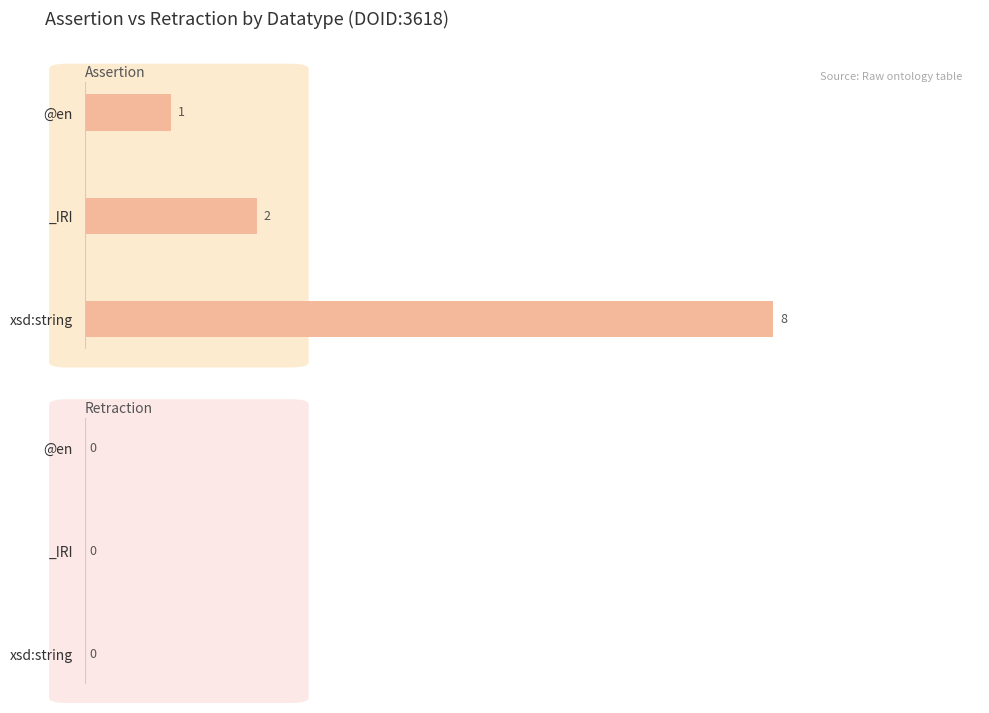

Is it true that the value at xsd:string is 14?

False